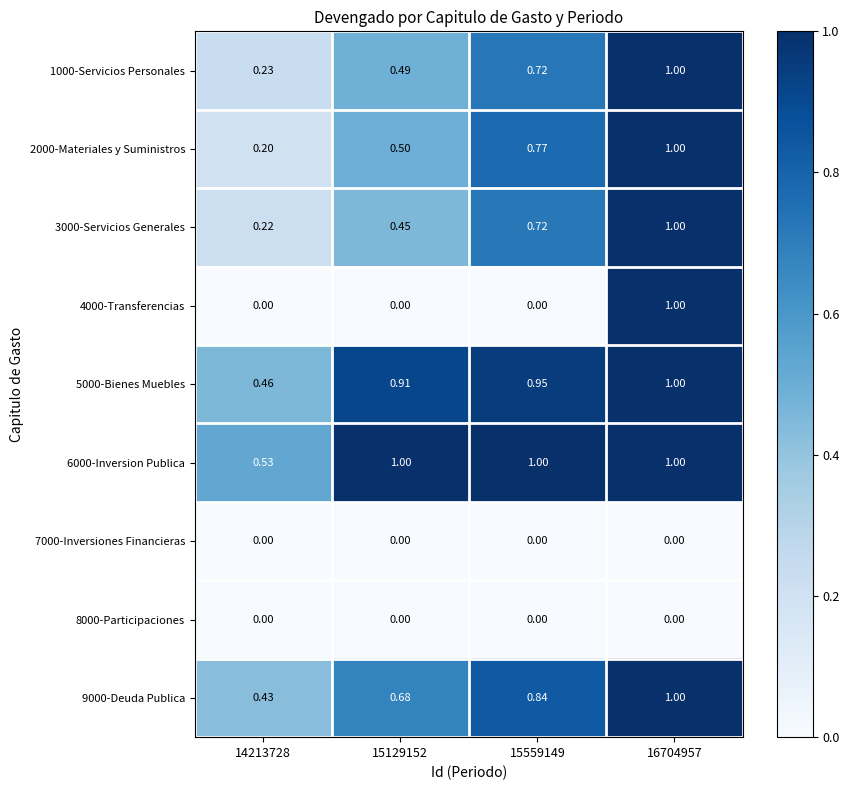

How many series are shown in this chart?

9